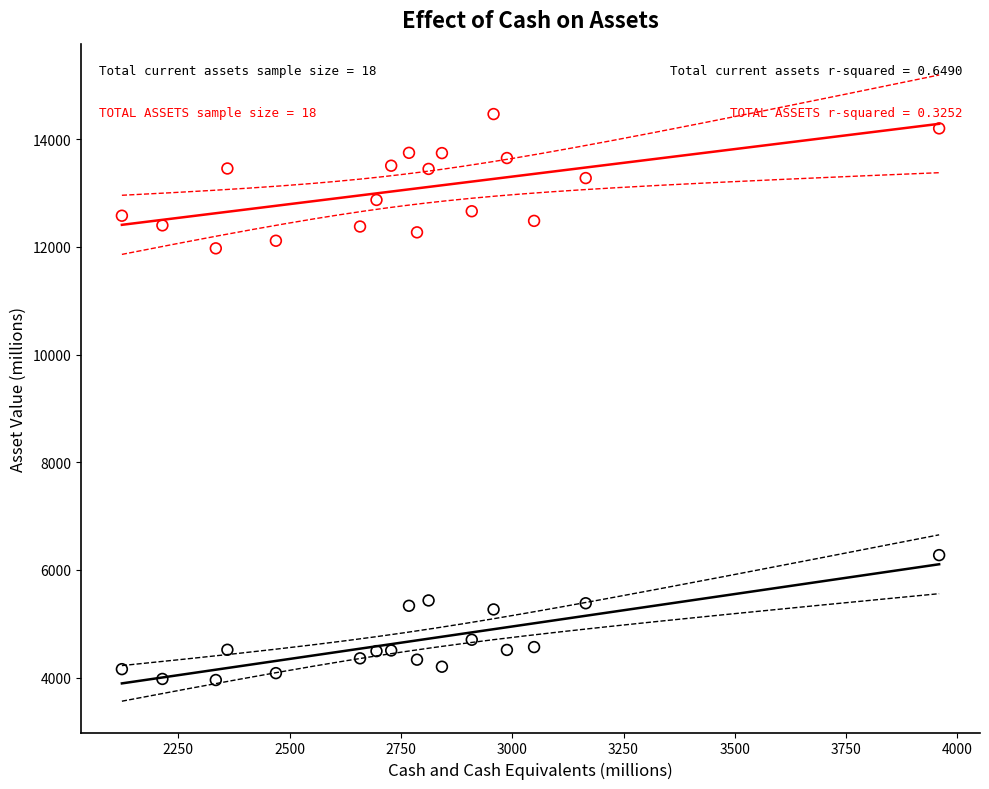

Across all data points, what is the range of X values (max minus min)?

1836